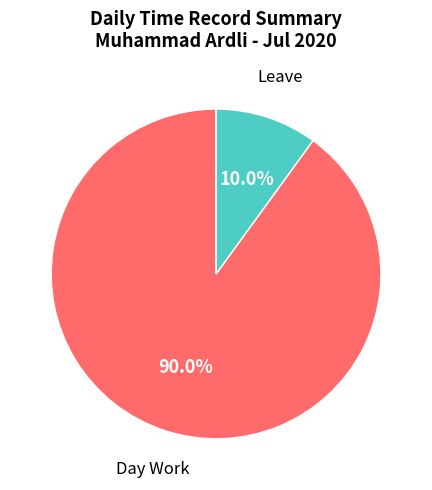

Does any single category account for the majority?

Yes